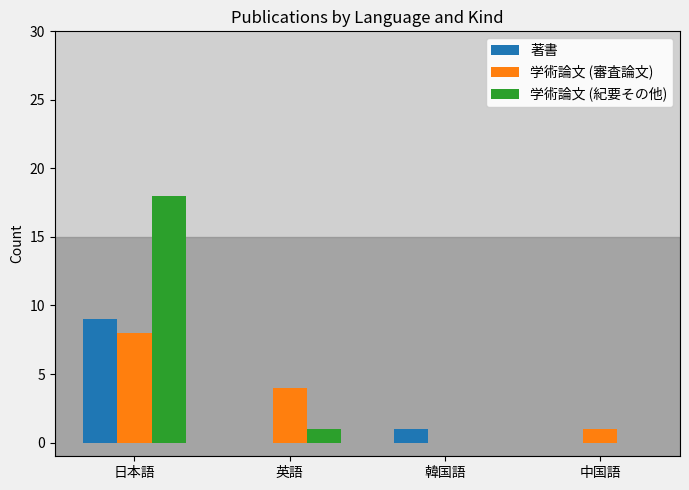

Does the chart contain stacked bars?

No